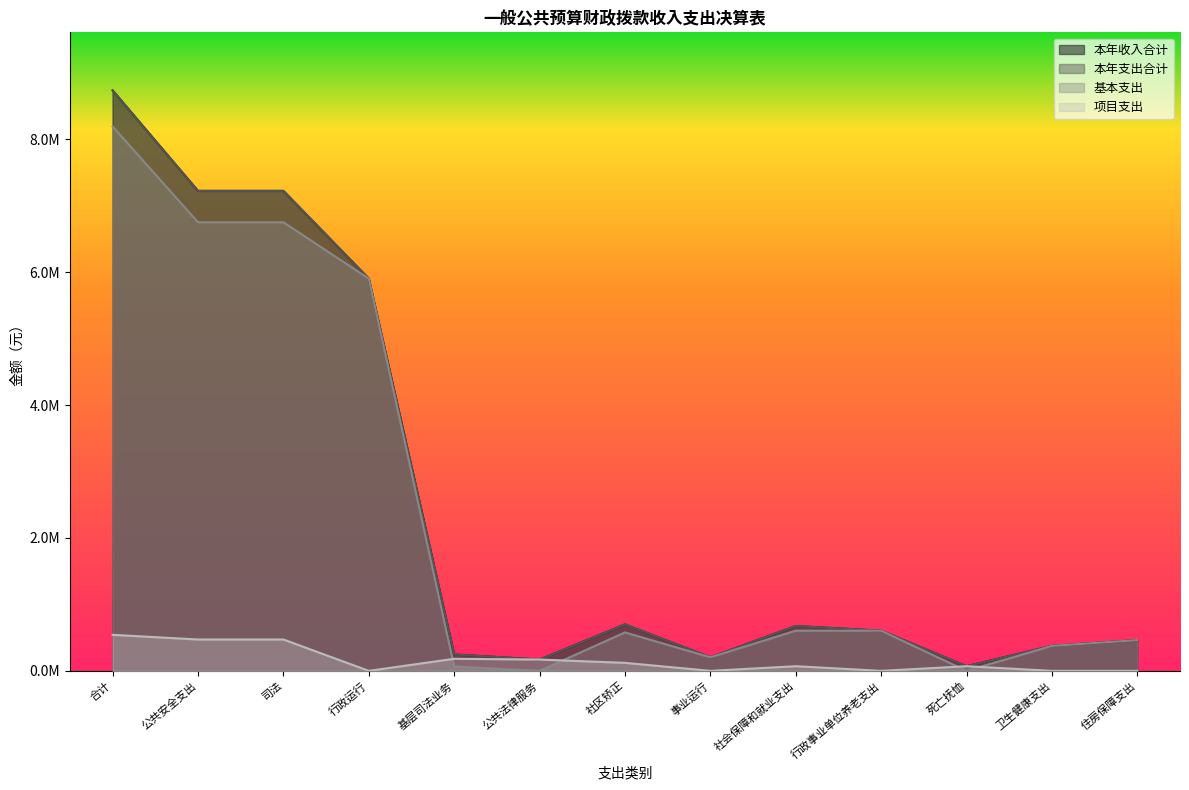

What position from the left is 卫生健康支出?

12